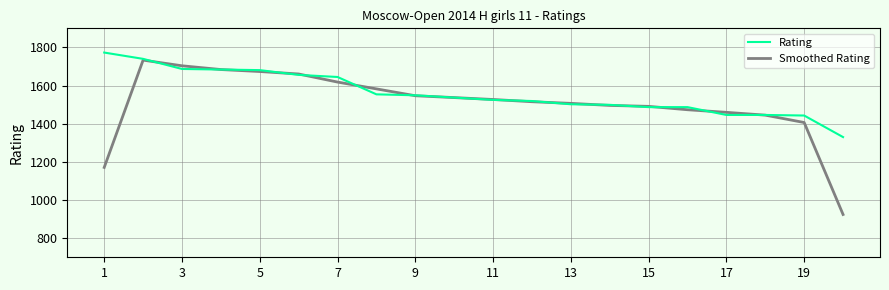

What is the maximum value shown in the chart?

1773.0